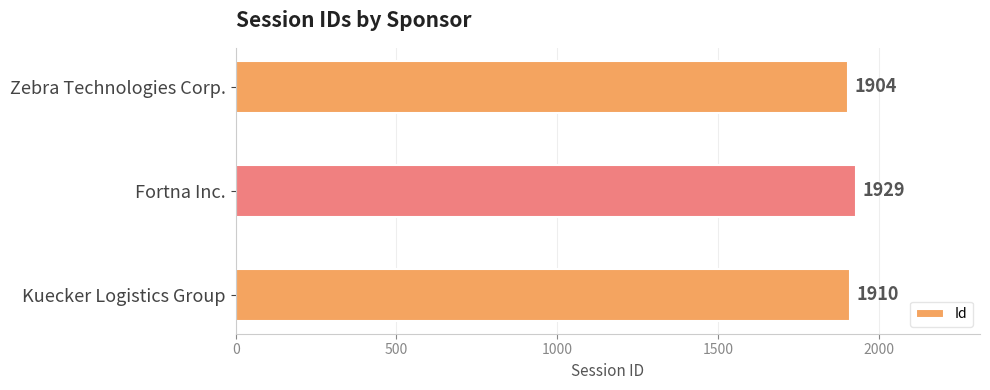

Reading bottom to top, transcribe all the data shown in this chart.

1910	1929	1904